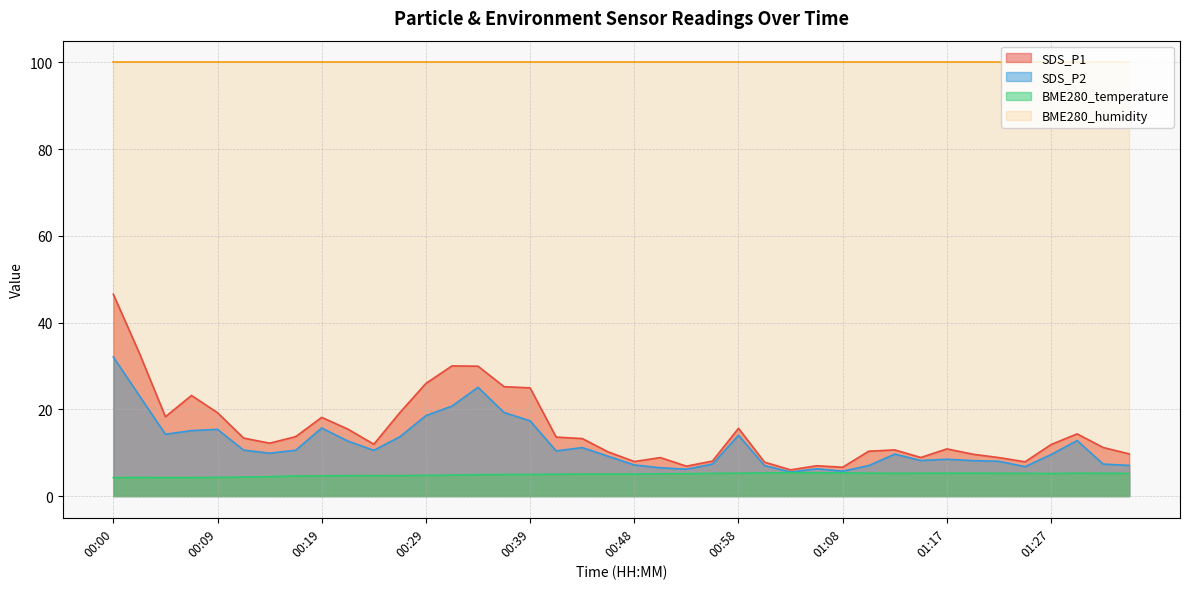

The SDS_P2 series shows 14.8 at 01:17. True or false?

False